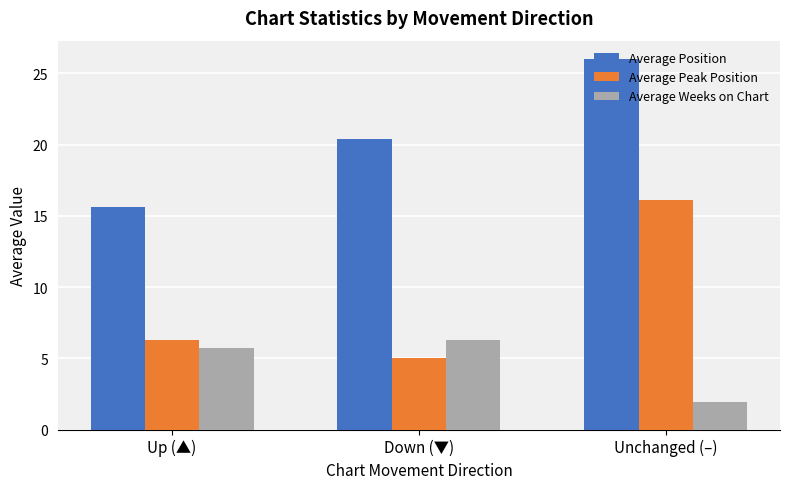

At which label is Average Position closest to 20?

Down (▼)